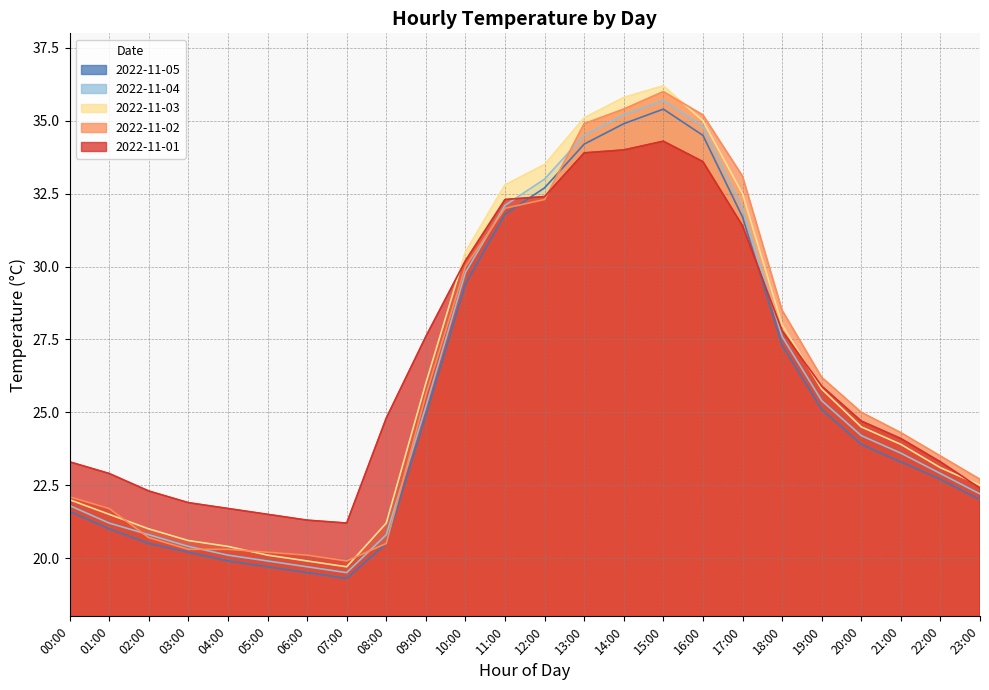

What is the smallest value displayed?

19.3